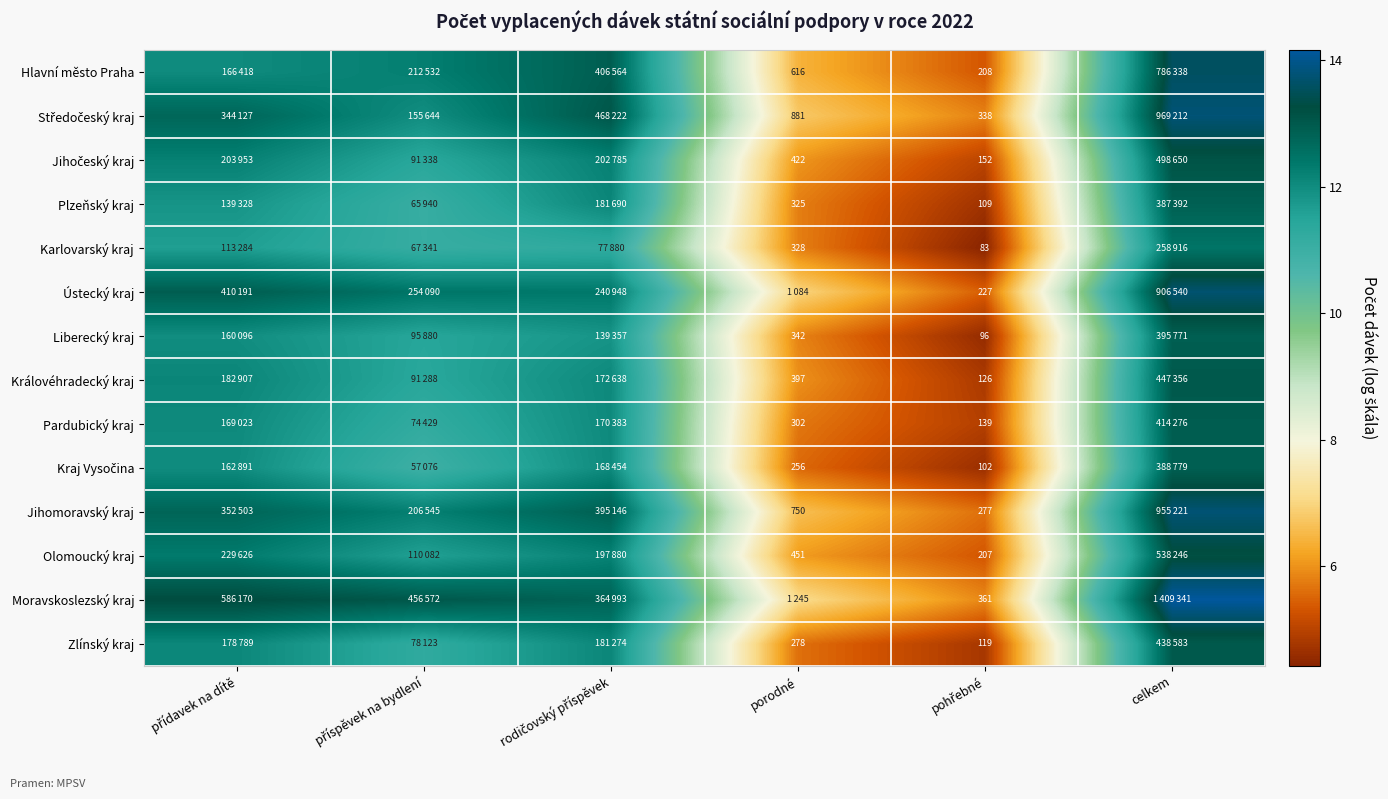

Which series has the largest total across all categories?

Moravskoslezský kraj